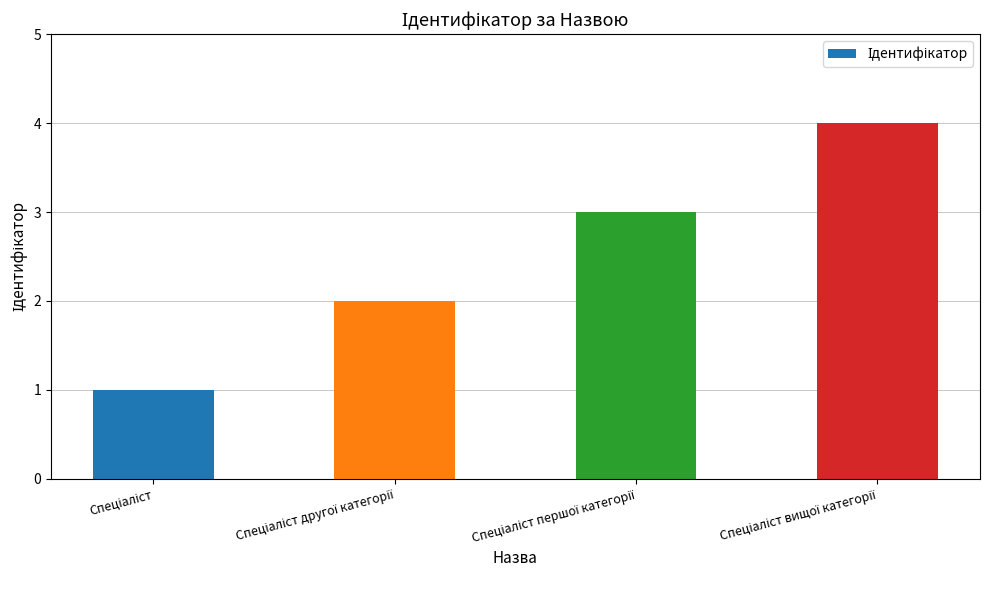

What is the greatest value displayed?

4